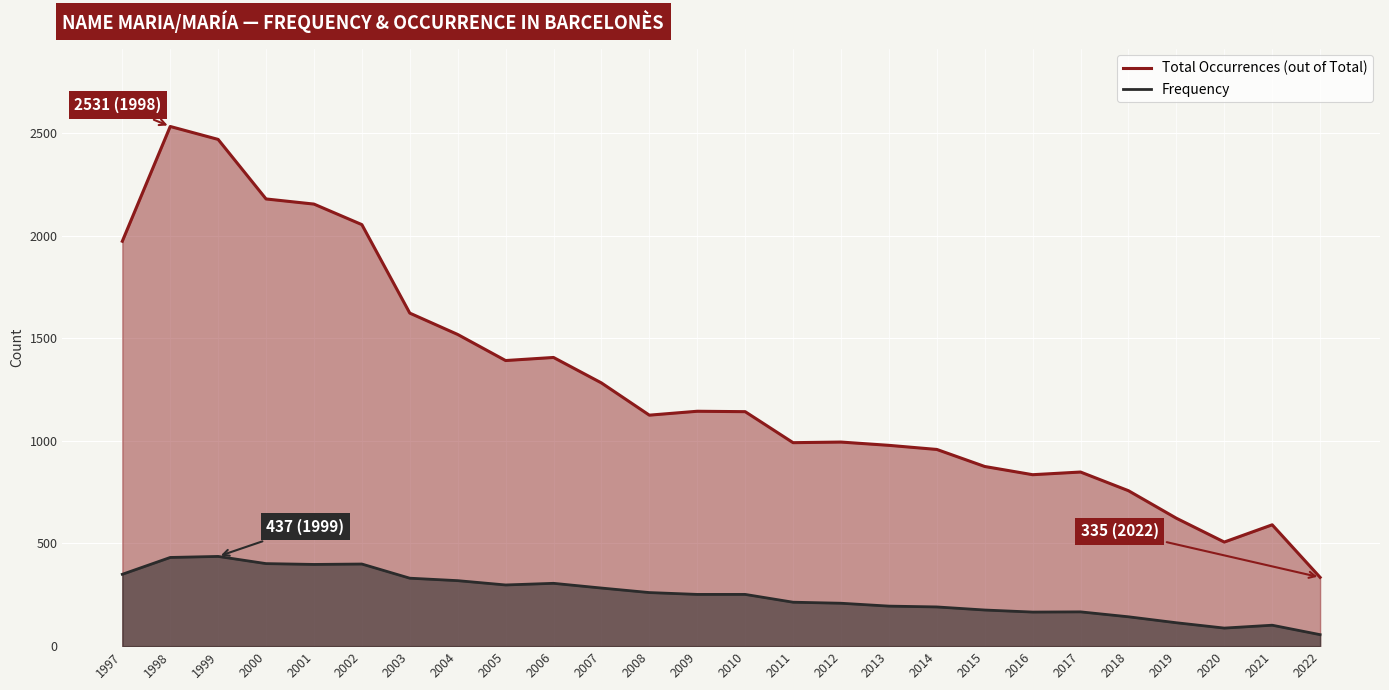

What is the highest value of the Frequency series?

437